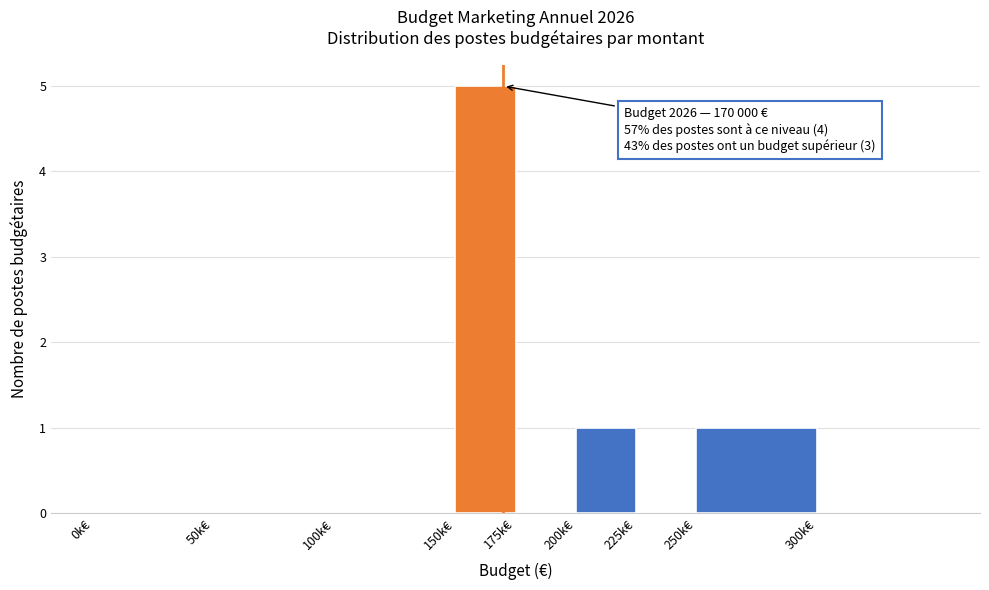

Reading left to right, extract all data points from this chart.

0k€=0	50k€=0	100k€=0	150k€=5	175k€=0	200k€=1	225k€=0	250k€=1	300k€=0